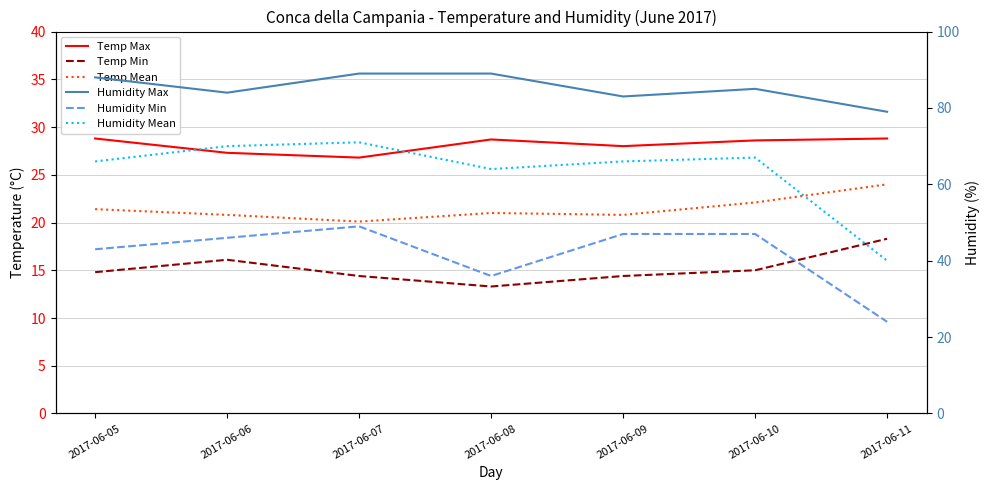

How many interior local peaks does the Humidity Mean series have?

2